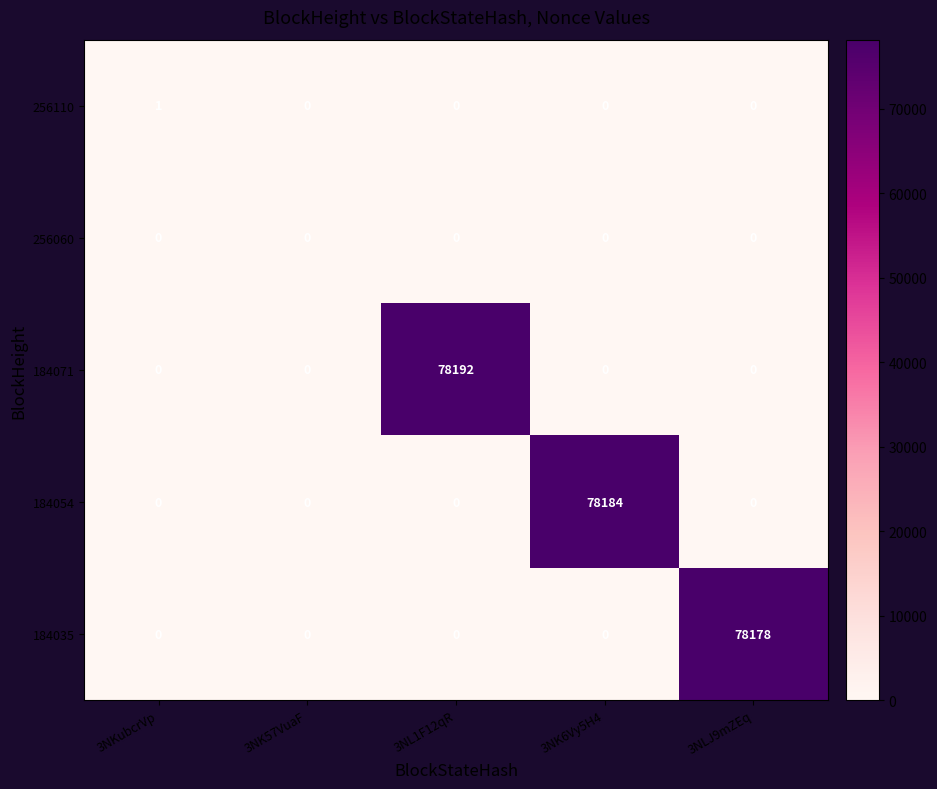

The 256110 series shows 0 at 3NK6Vy5H4. True or false?

True